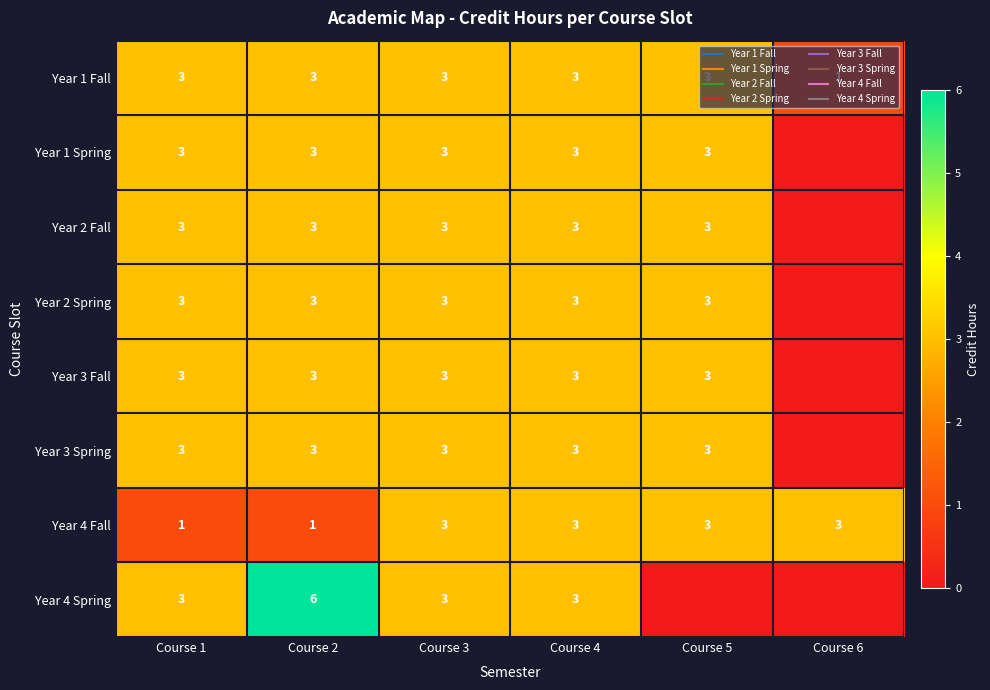

At which category is the sum across all series the highest?

Course 2